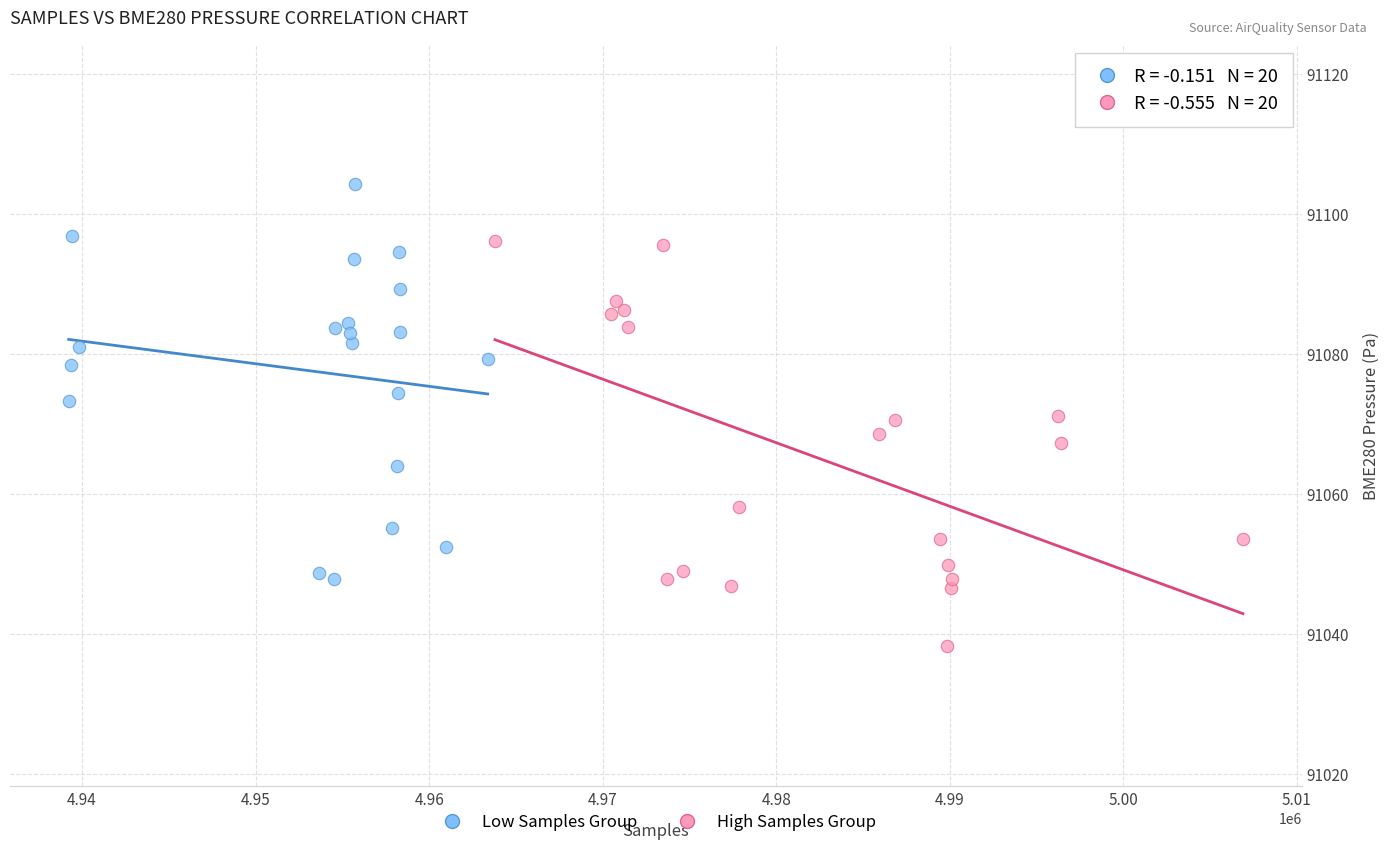

Which series contains the lowest Y value?

High Samples Group